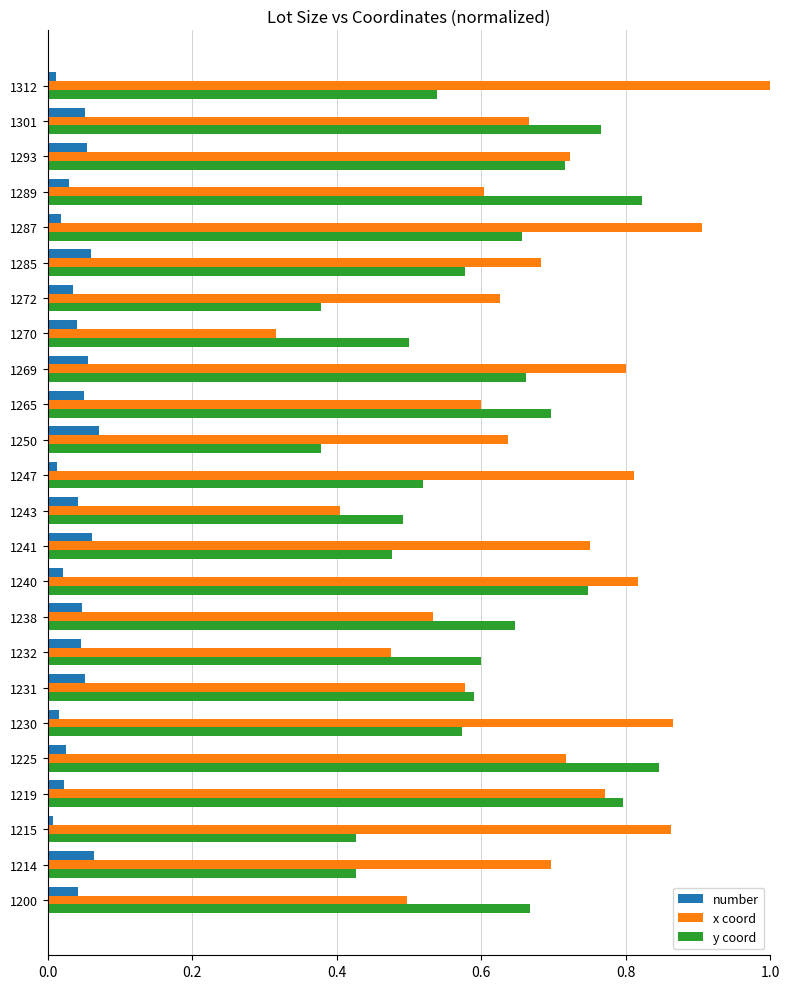

Which series changed the most between 1265 and 1270?

x coord